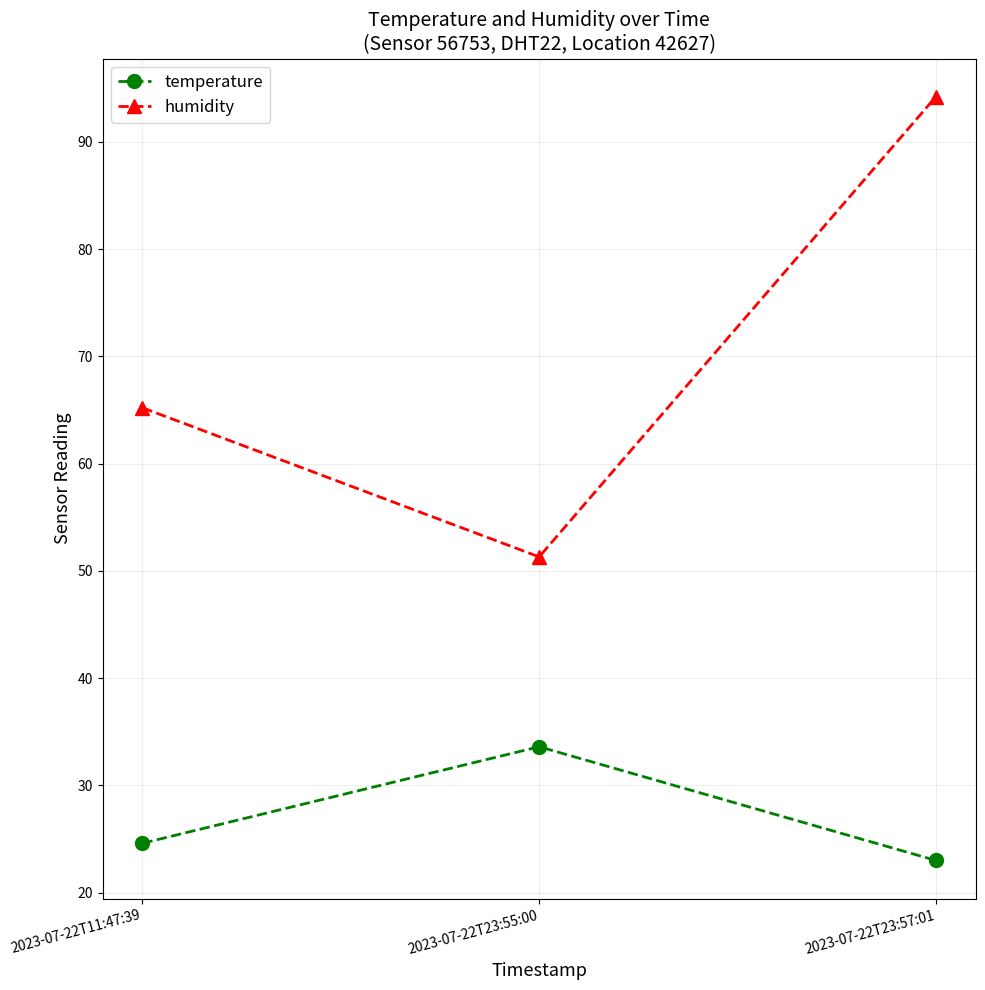

Which category has the lowest value across all series?

2023-07-22T23:57:01